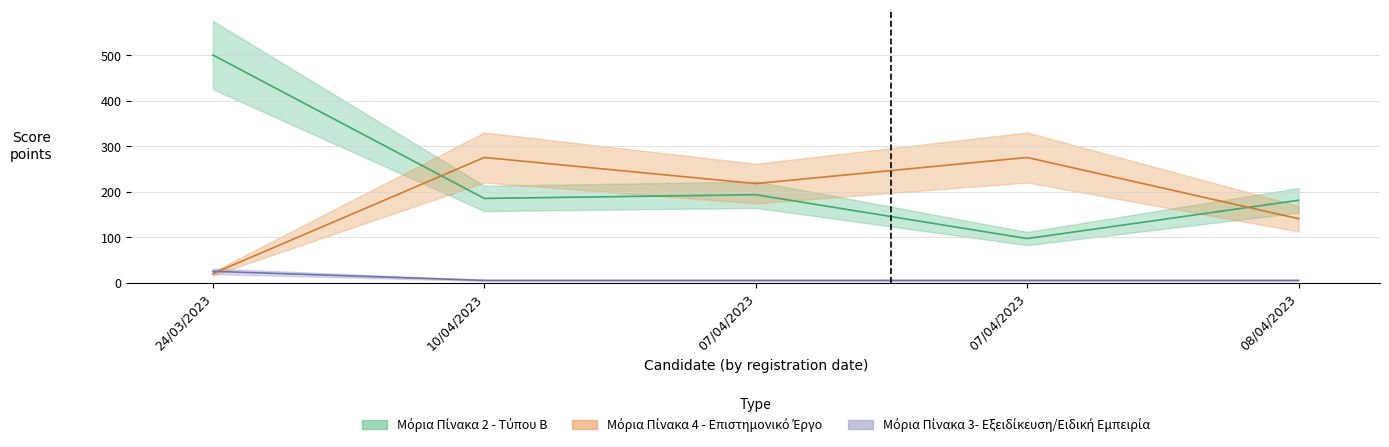

Which series changed the most between 07/04/2023 and 08/04/2023?

Μόρια Πίνακα 4 - Επιστημονικό Έργο